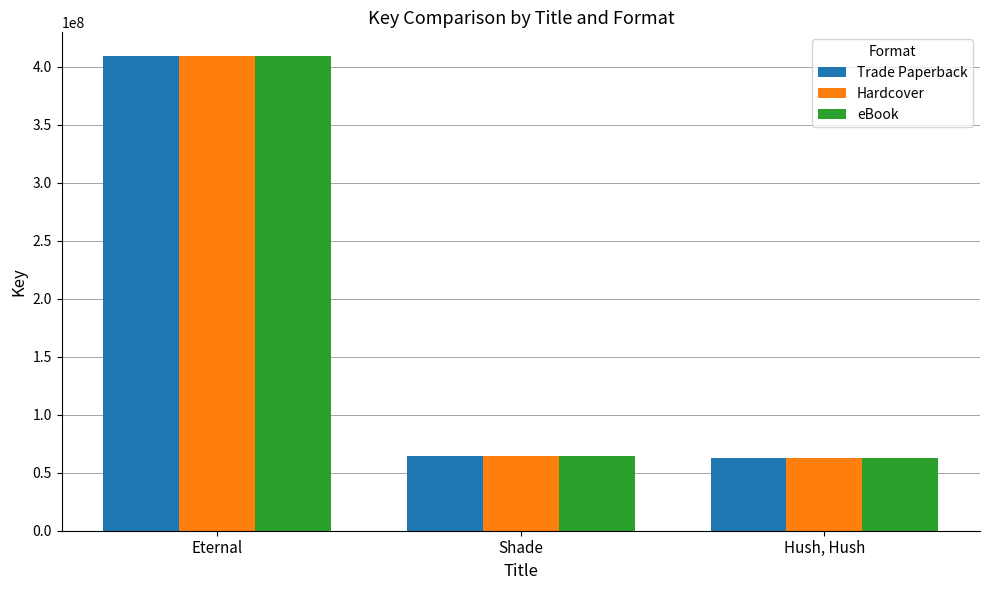

What is the sum of all eBook values?

536271632